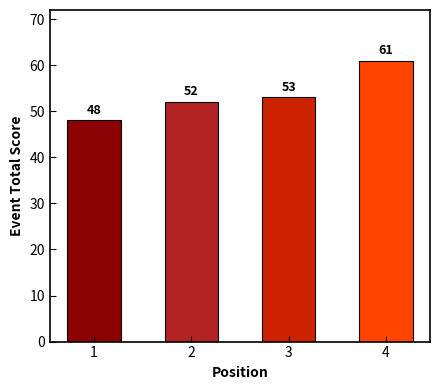

Count the number of values greater than 53.

1